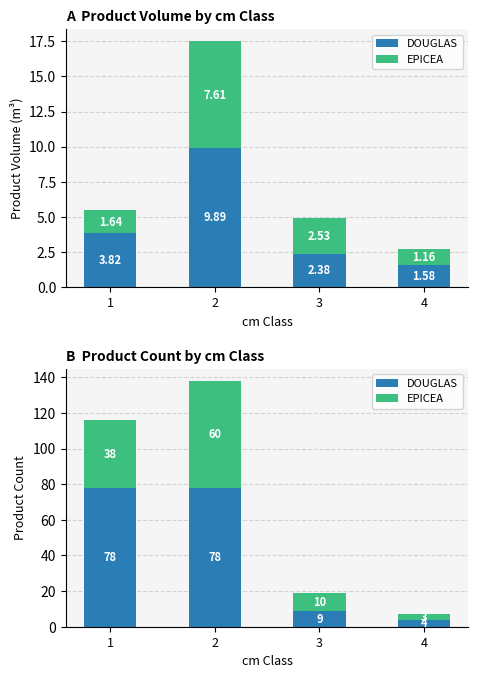

What is the difference between the highest and lowest values at 4?

1